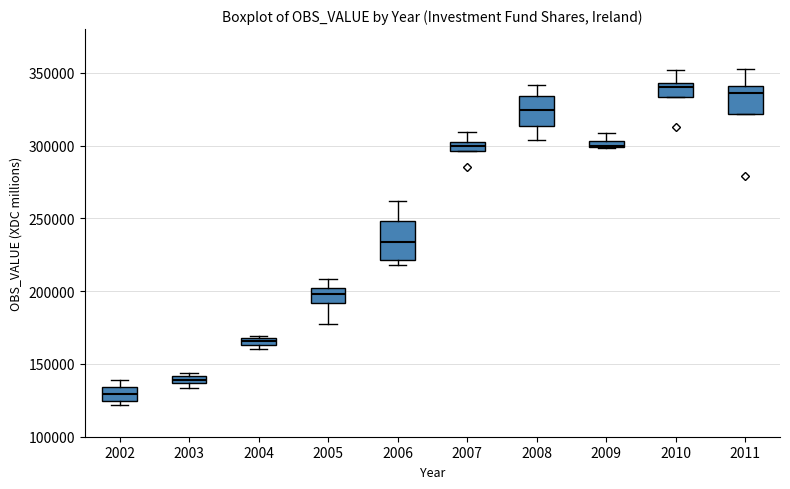

Where does the median line of the box at x = 2008 sit on the y-axis? The values are not printed on the chart, so give them approximately, as read against the axis.

325000